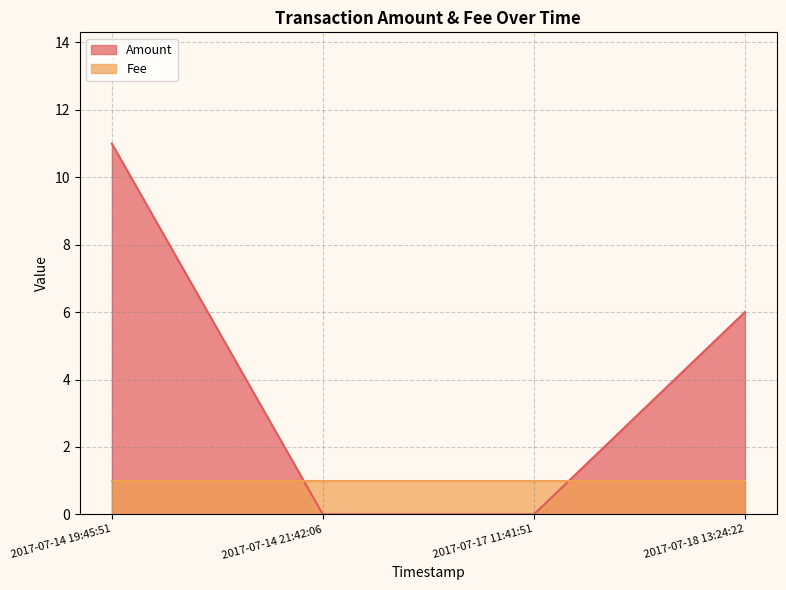

List the series in order of their overall mean, lowest first.

Fee, Amount